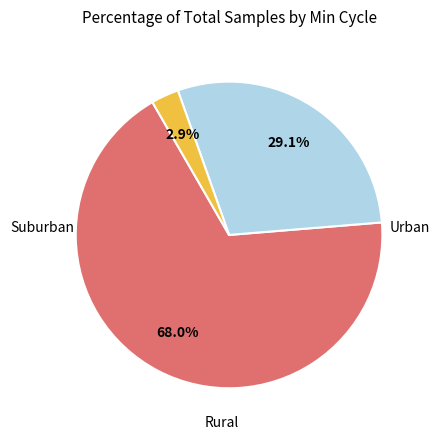

Does any single category account for the majority?

Yes